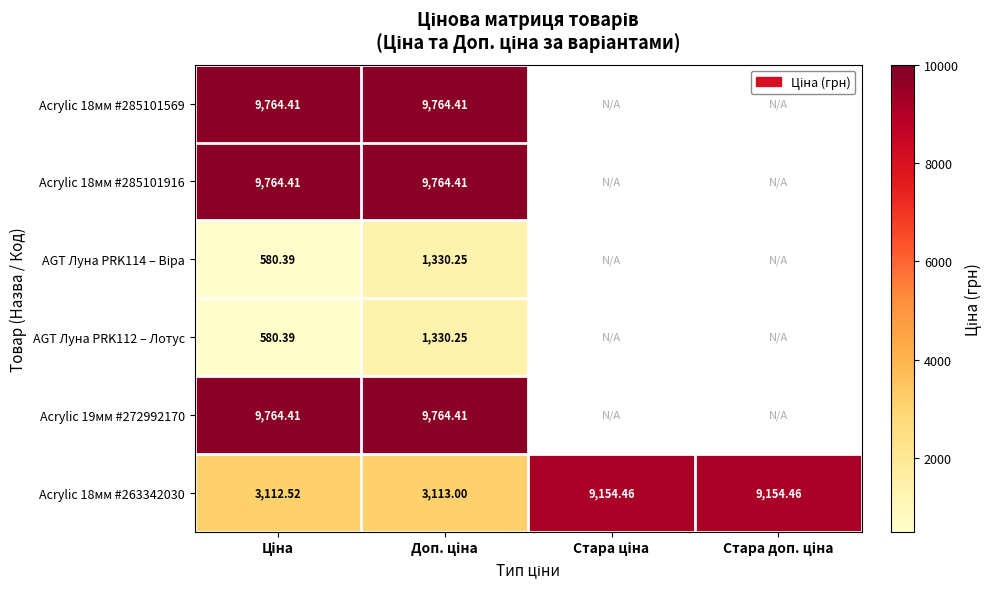

How many data points in Acrylic 18мм #263342030 are above 9154?

2